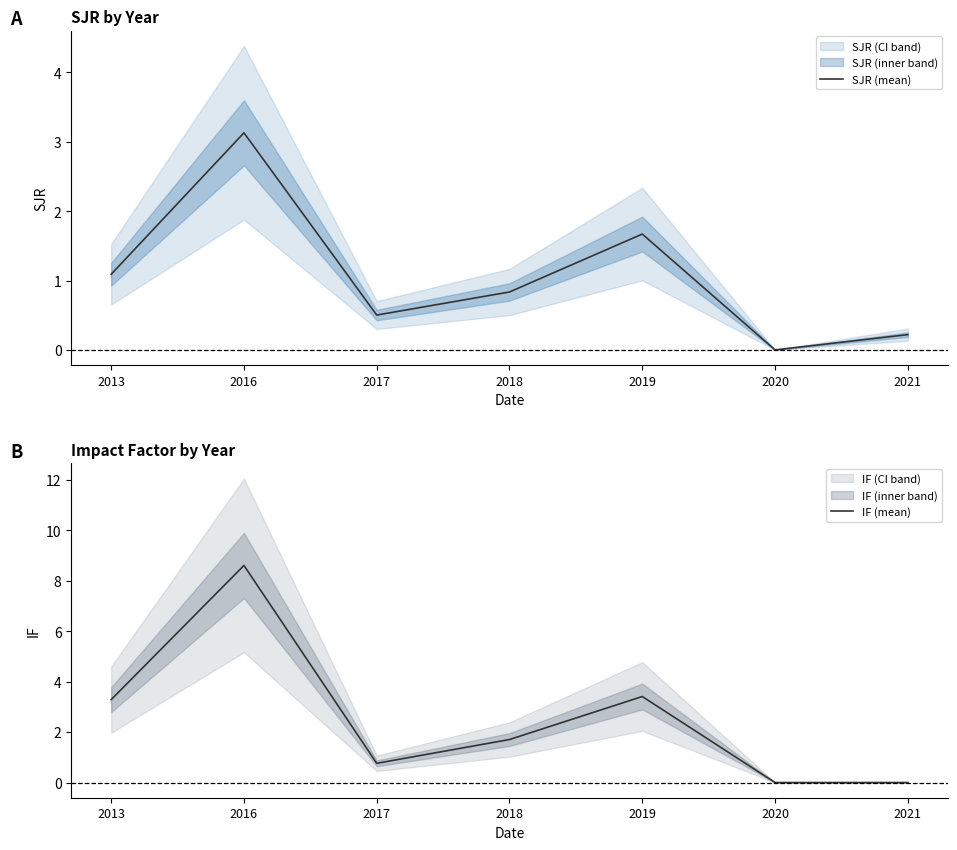

What is the value of the IF (mean) point at the 3rd from the left?

0.8